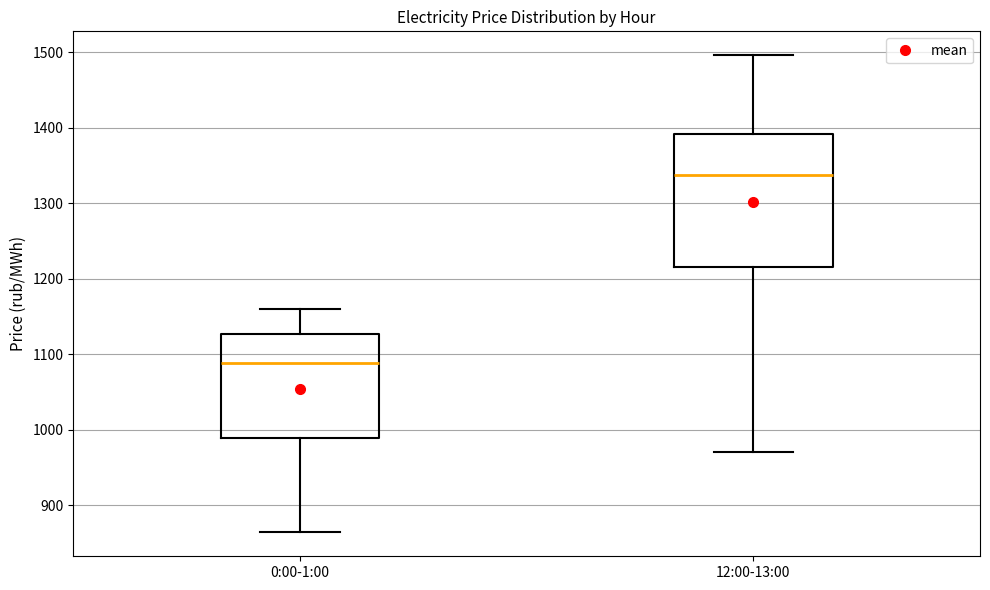

Which box's median line is the lowest?

0:00-1:00